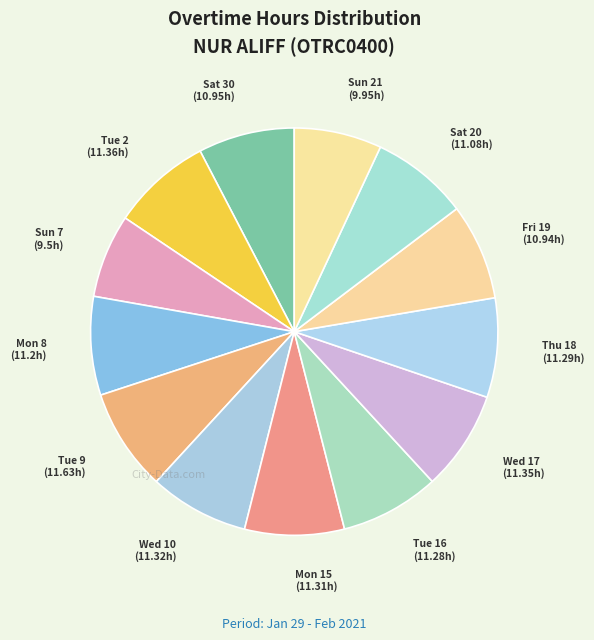

True or false: Sat 20 accounts for 8% of the total.

True